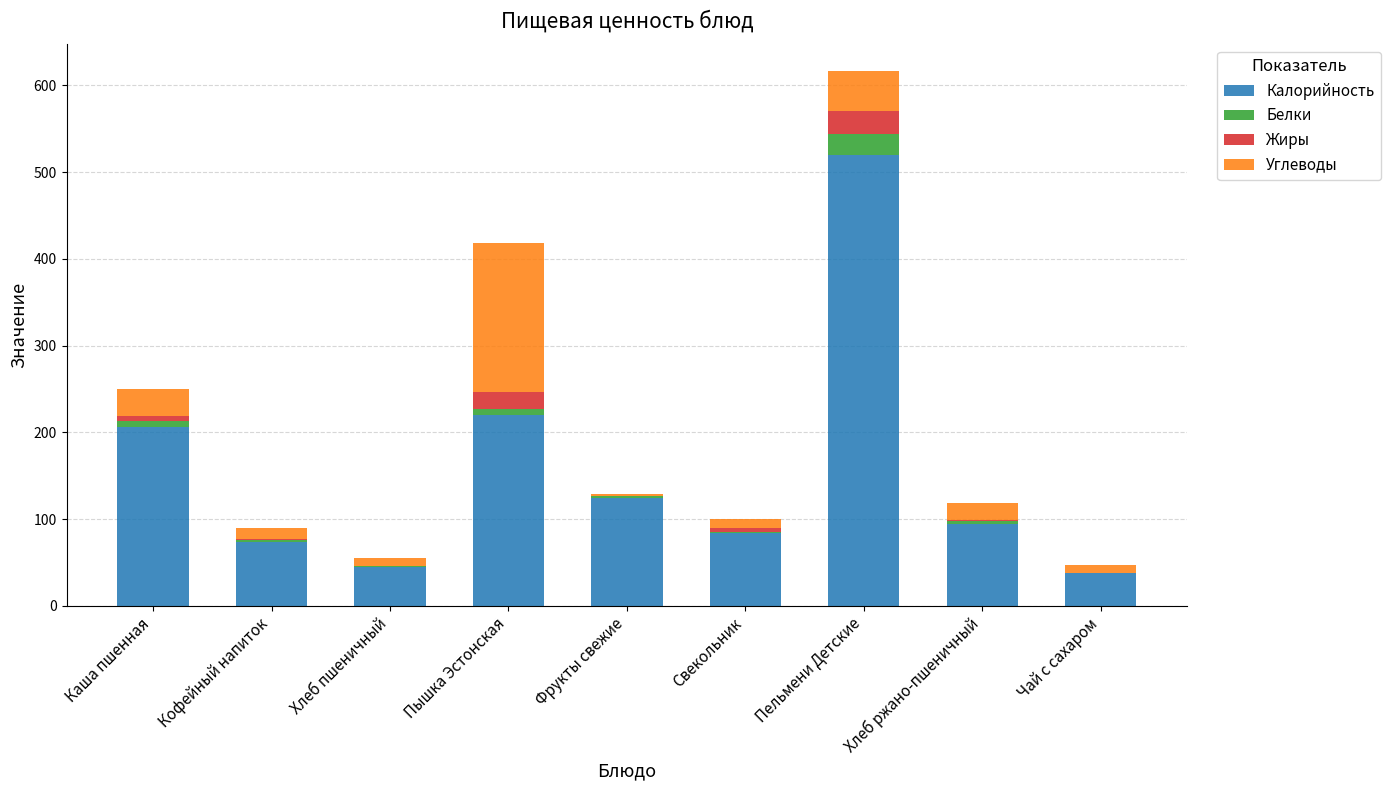

What is the sum of all Калорийность values?

1403.3